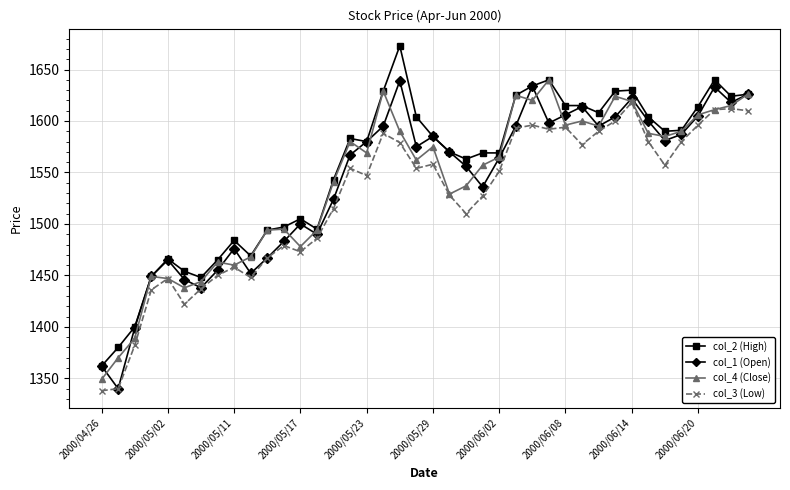

True or false: col_2 (High) has more than 1 interior local peaks.

True